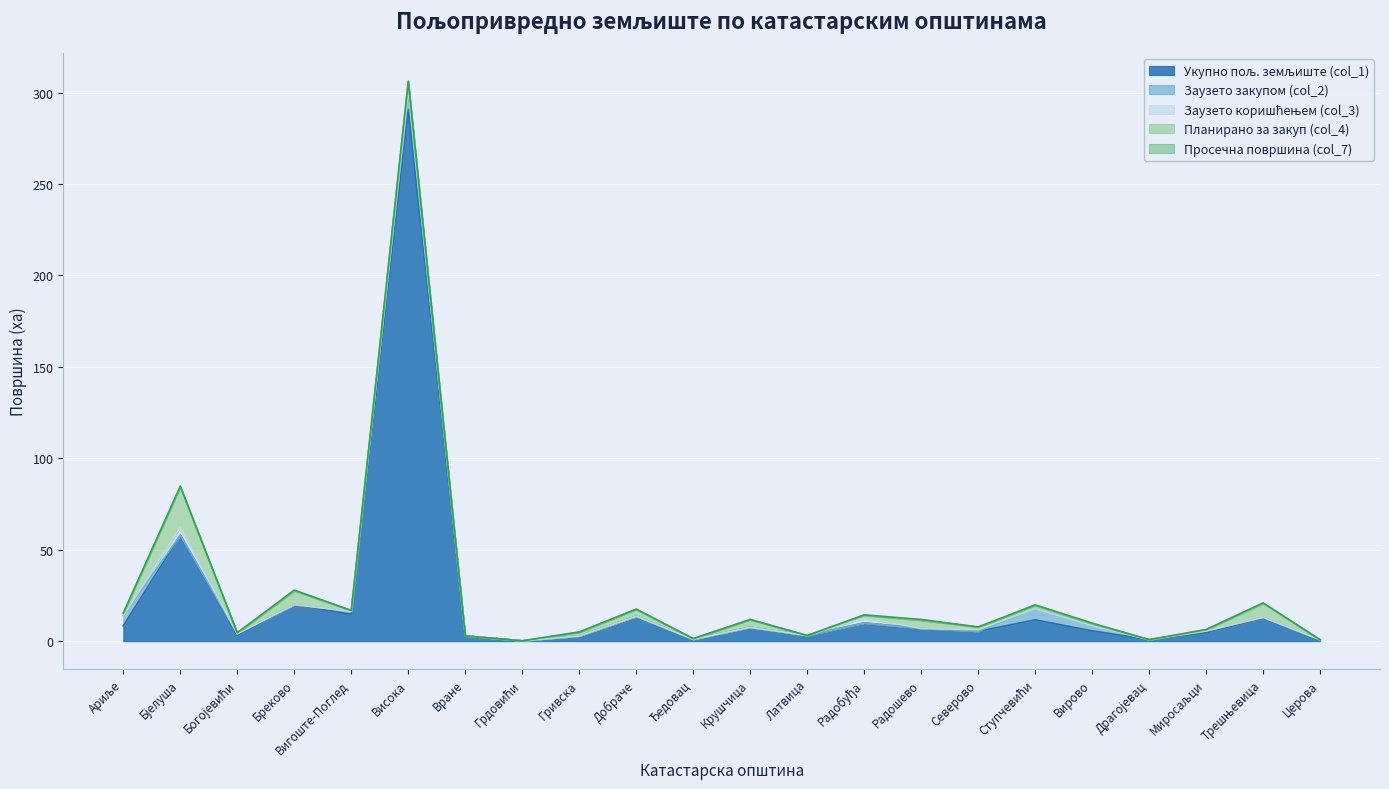

Which series has the largest total across all categories?

Укупно пољ. земљиште (col_1)